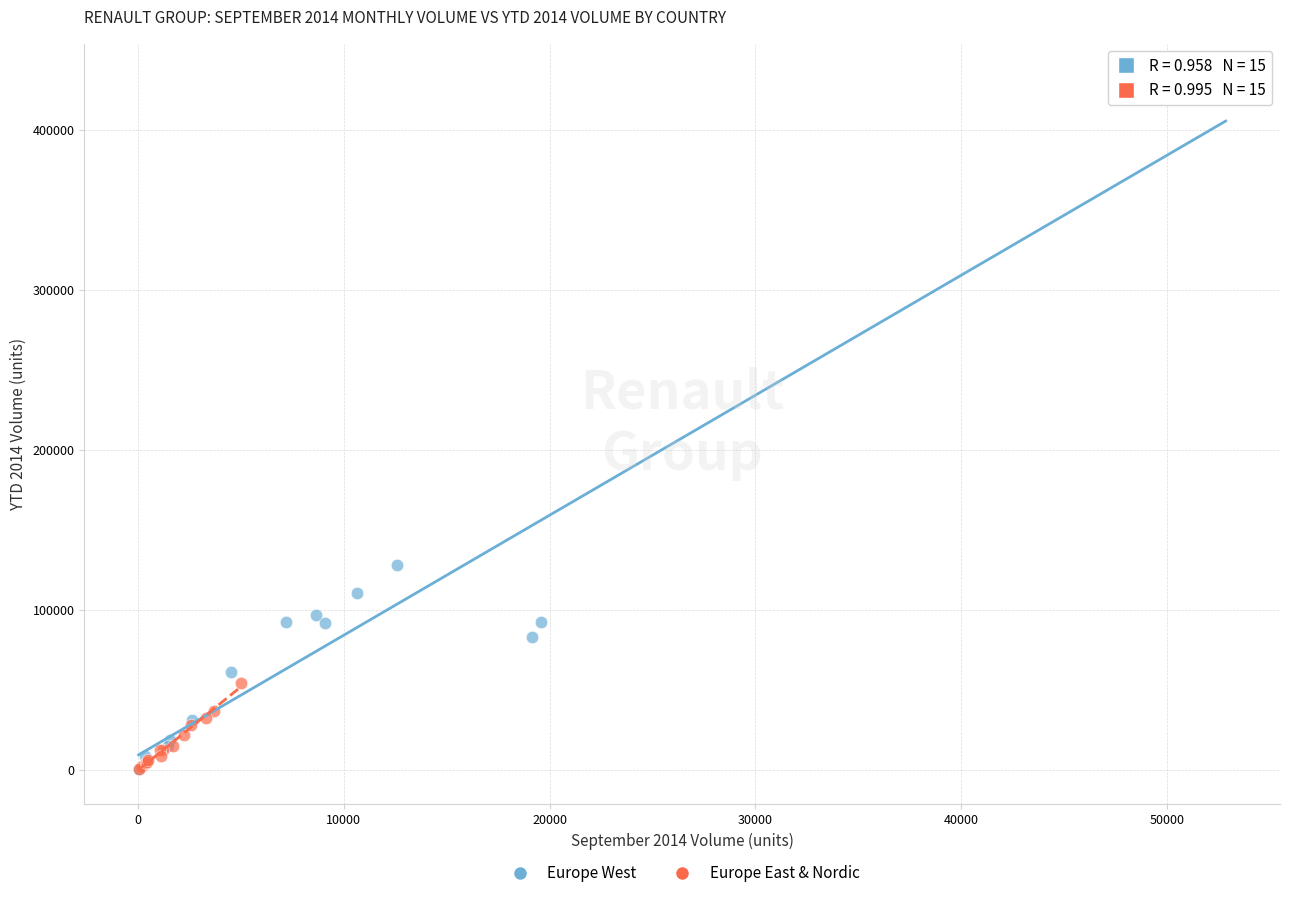

Which series reaches the maximum Y coordinate?

Europe West